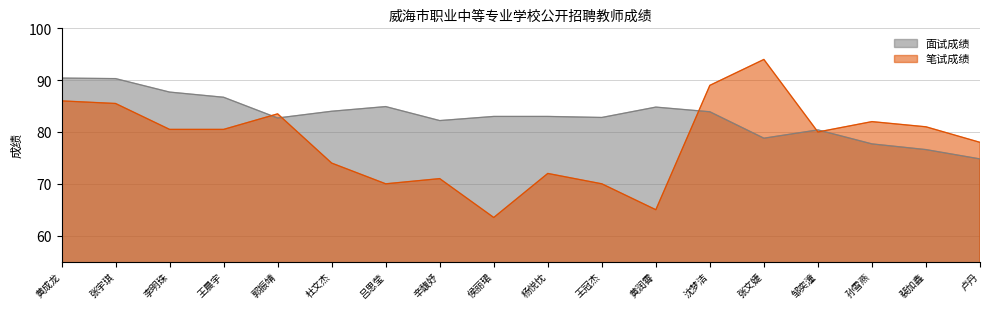

Where is the first local minimum for 面试成绩?

郭振靖